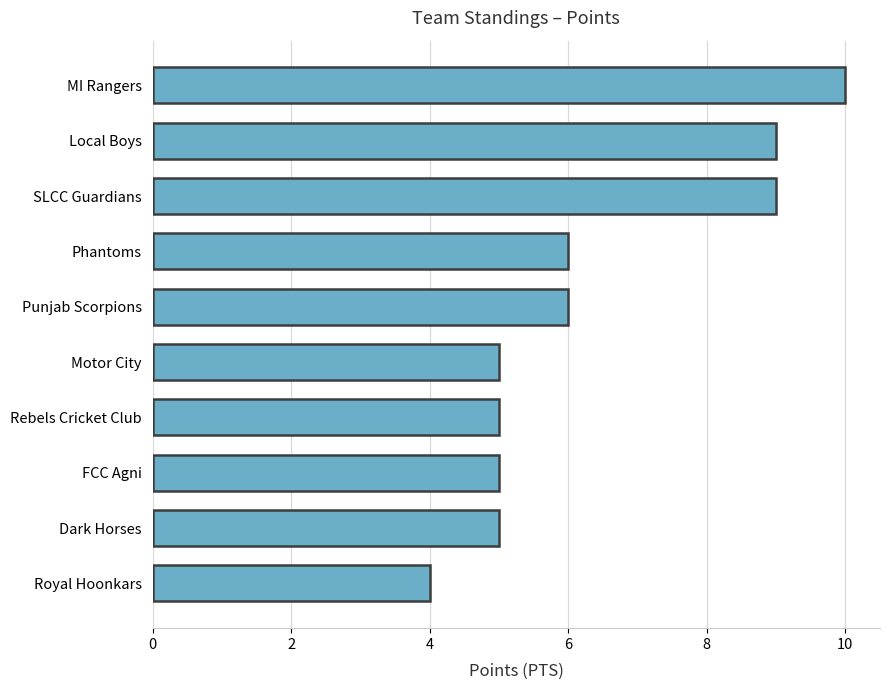

Reading top to bottom, extract all data points from this chart.

MI Rangers=10	Local Boys=9	SLCC Guardians=9	Phantoms=6	Punjab Scorpions=6	Motor City=5	Rebels Cricket Club=5	FCC Agni=5	Dark Horses=5	Royal Hoonkars=4